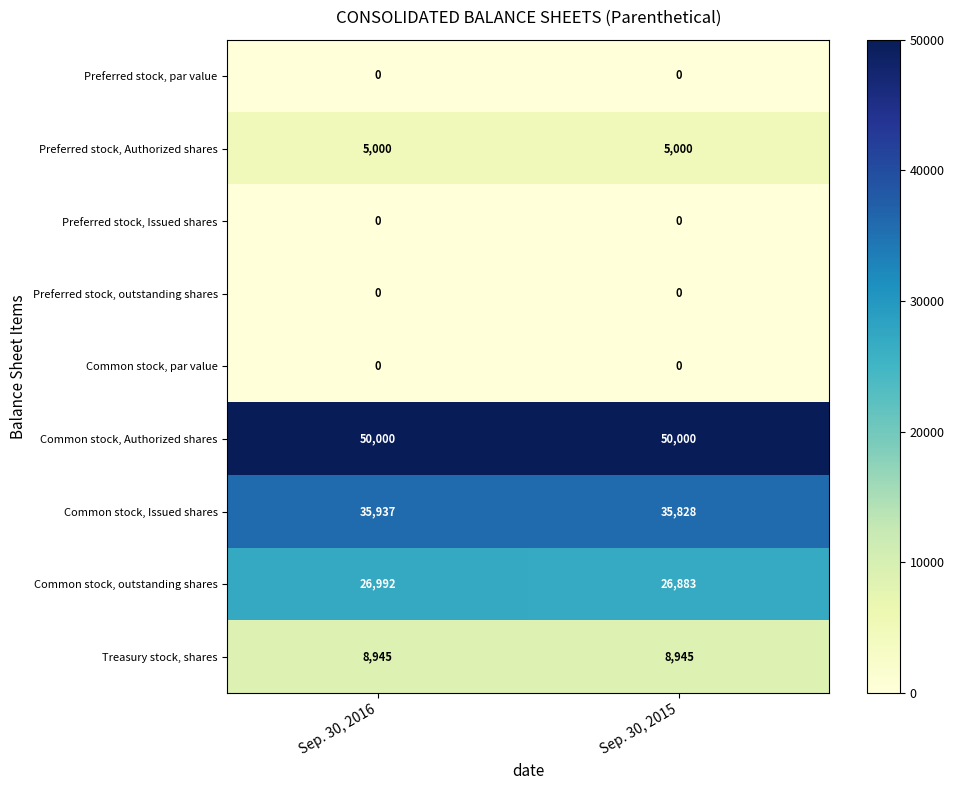

What is the sum of the Common stock, Issued shares values at Sep. 30, 2015 and Sep. 30, 2016?

71765